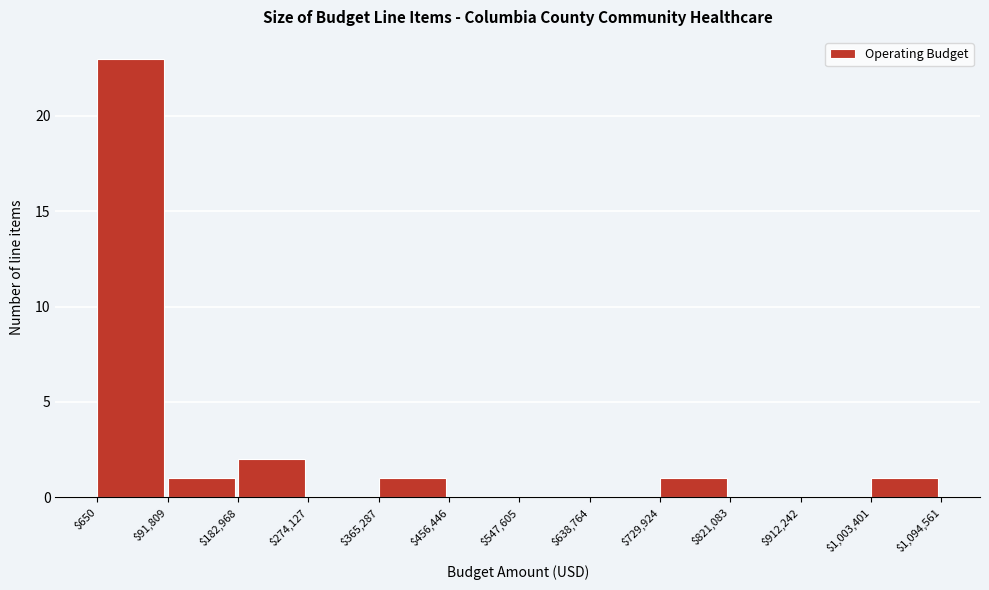

Reading left to right, transcribe this chart: for each bar, give the range it covers on the x-axis and its height. The values are not printed on the chart, so give them approximately, as read against the axis.

$650 to $91,809: 23
$91,809 to $182,968: 1
$182,968 to $274,127: 2
$274,127 to $365,287: 0
$365,287 to $456,446: 1
$456,446 to $547,605: 0
$547,605 to $638,764: 0
$638,764 to $729,924: 0
$729,924 to $821,083: 1
$821,083 to $912,242: 0
$912,242 to $1,003,401: 0
$1,003,401 to $1,094,561: 1